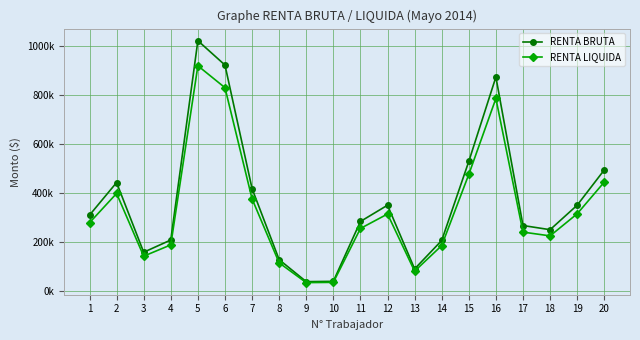

What are all the series names shown in the legend?

RENTA BRUTA, RENTA LIQUIDA